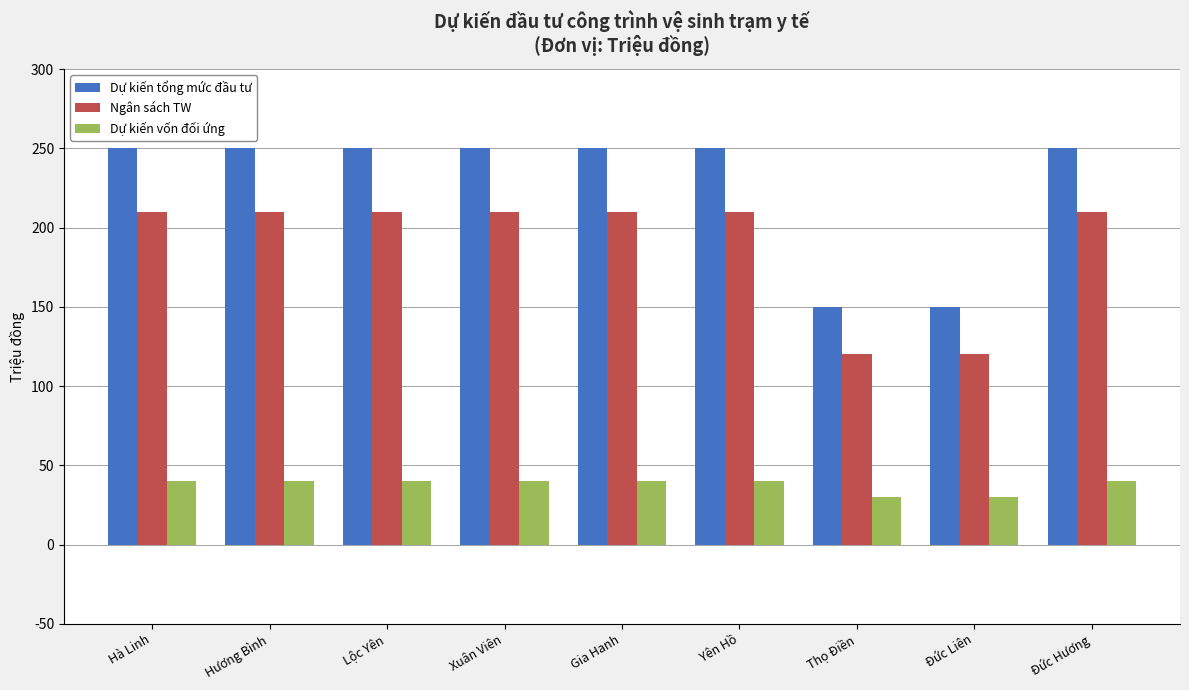

At Yên Hồ, list the series in order from largest to smallest.

Dự kiến tổng mức đầu tư, Ngân sách TW, Dự kiến vốn đối ứng